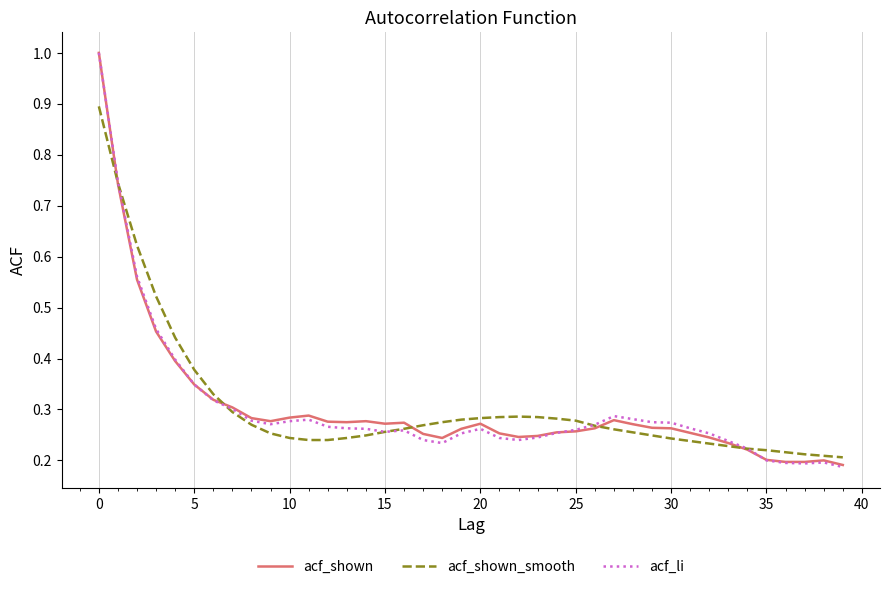

What is the maximum value for acf_shown?

1.0